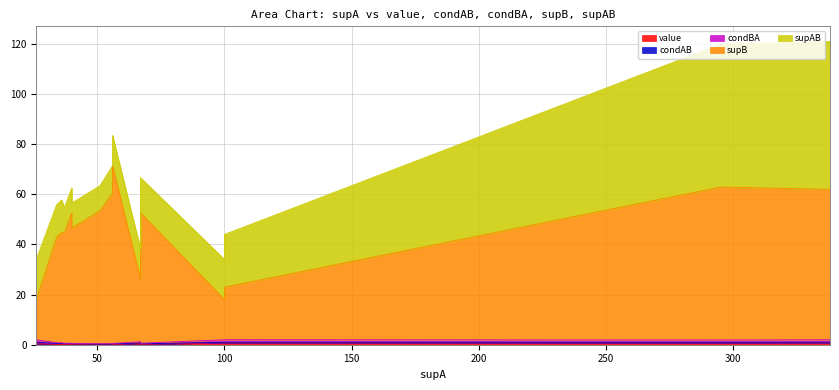

What is the spread (max minus min) of values at 67?

24.8